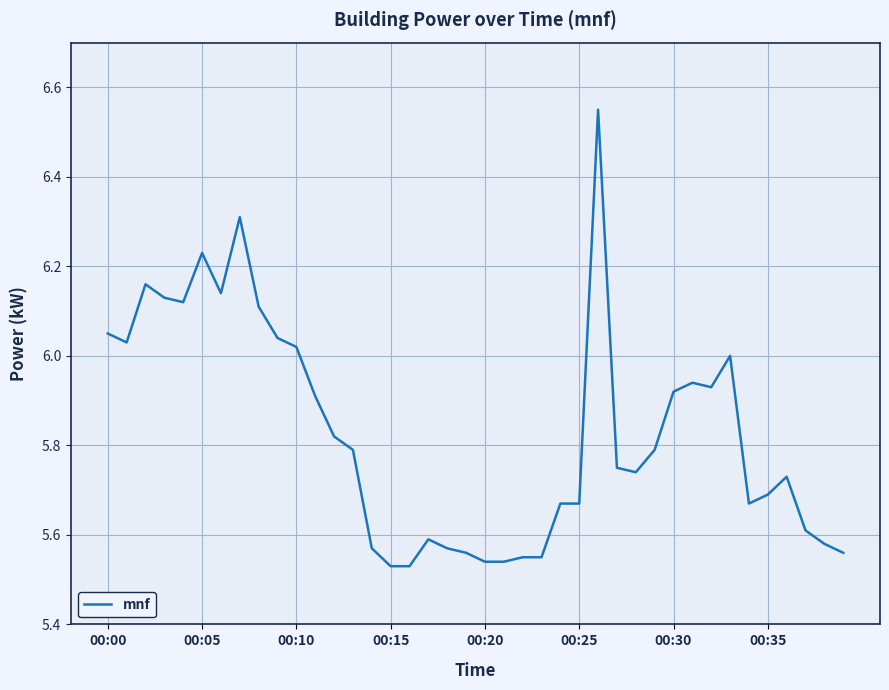

What is the difference between the maximum and minimum values?

1.0